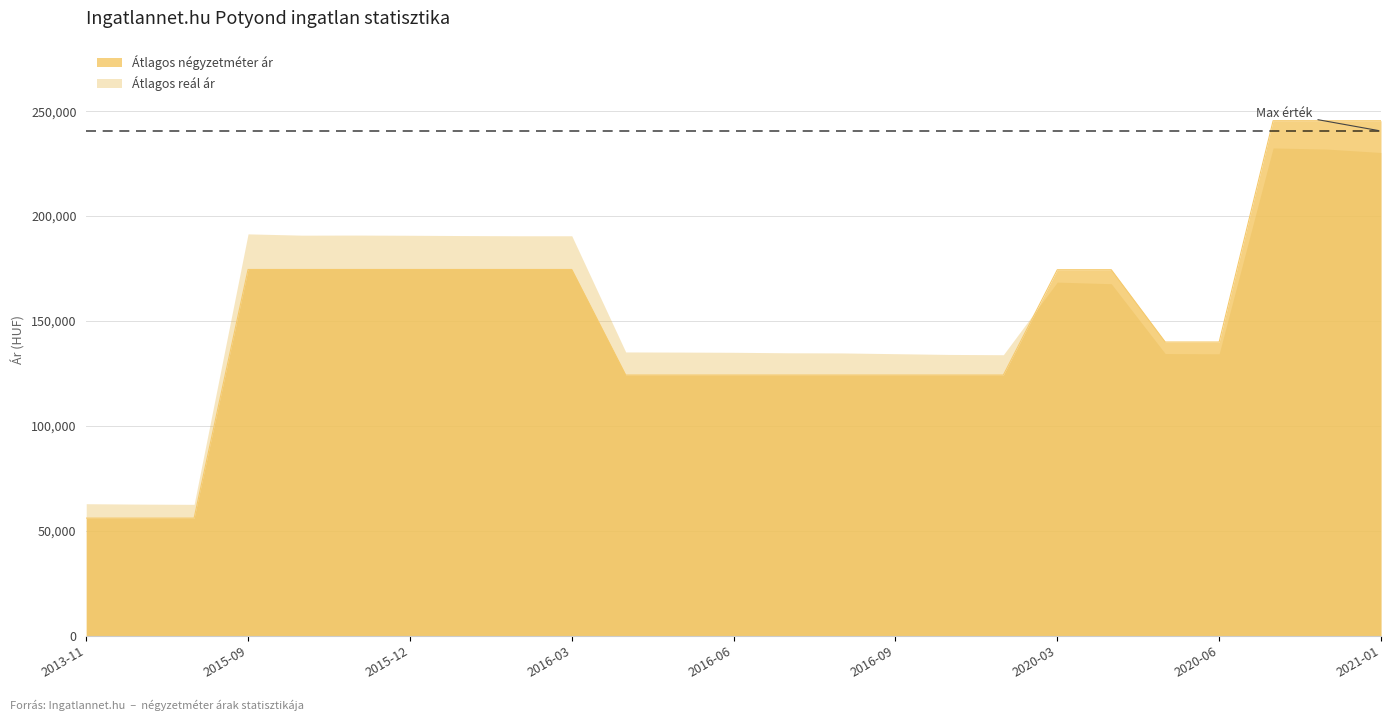

What is the difference between the Átlagos reál ár values at 2021-01 and 2015-11?

39342